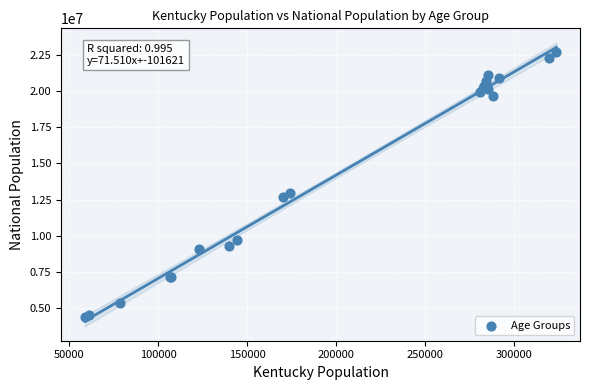

What Y value in the scatter plot is closest to 13531442?

12954254